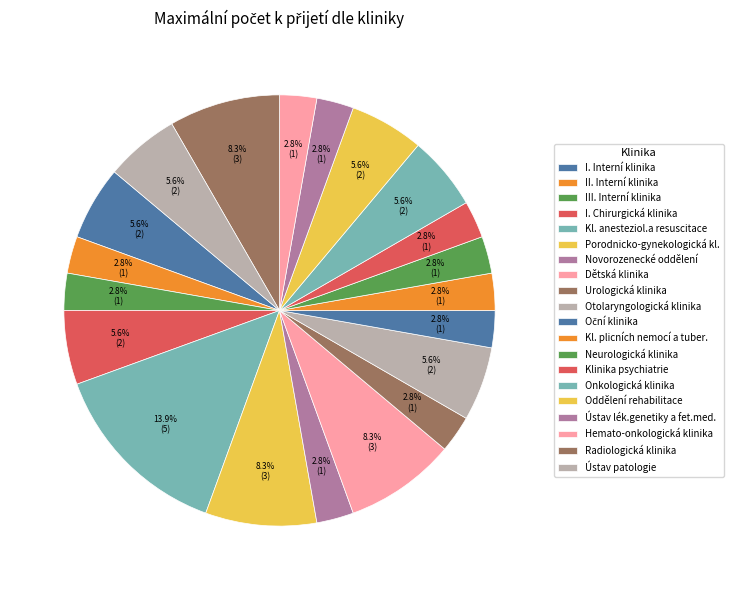

Count the number of slices in the pie.

20